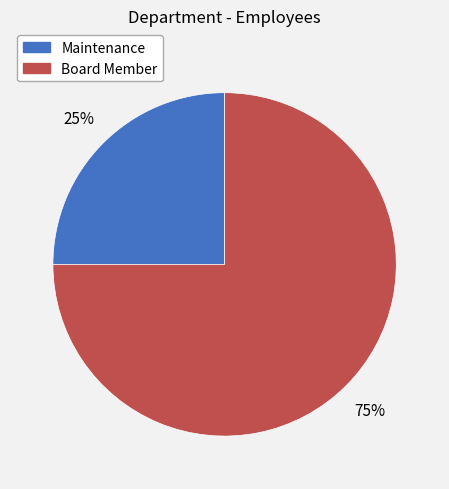

To the nearest percent, what is the difference between the largest and smallest slice percentages?

50%